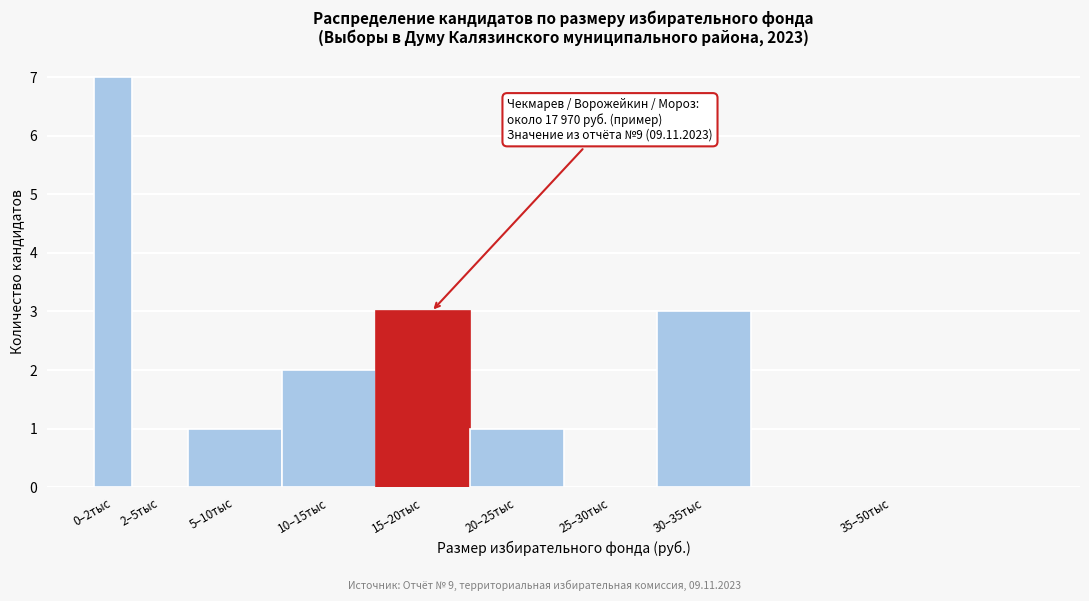

What is the greatest value displayed?

7